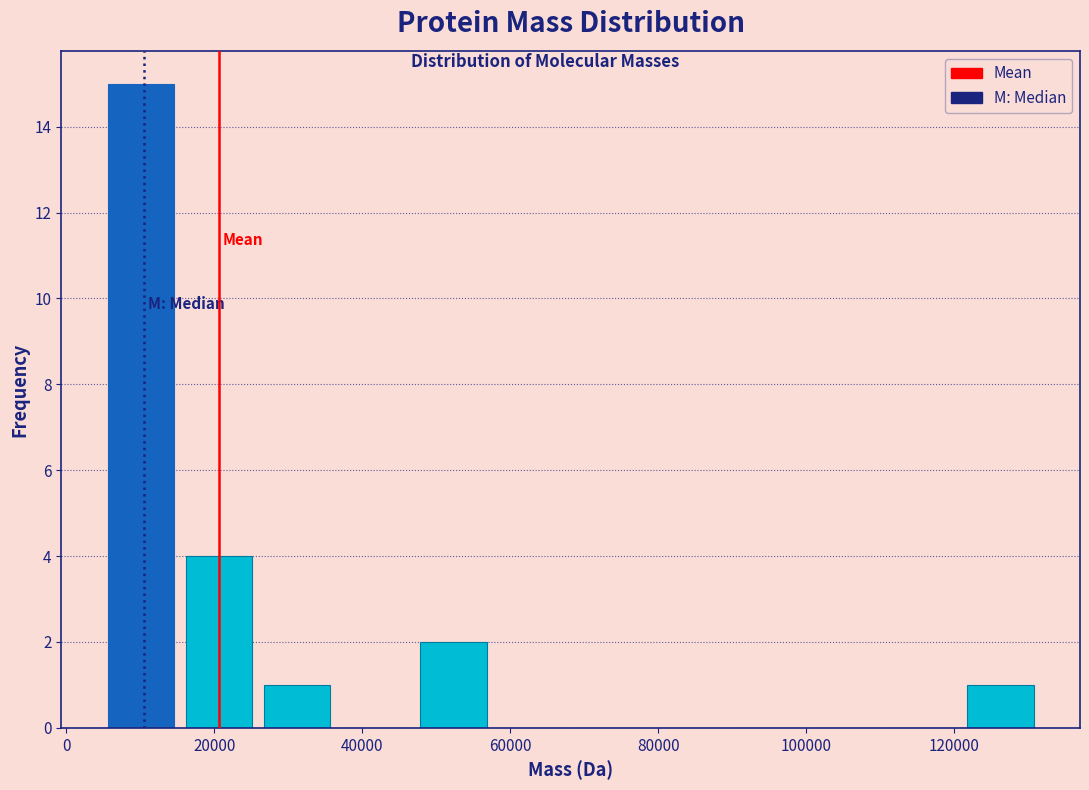

What is the height of the bar covering 122000 to 132000 on the x-axis? Neither the bar edges nor the heights are printed on the chart, so give them approximately, as read against the axes.

1